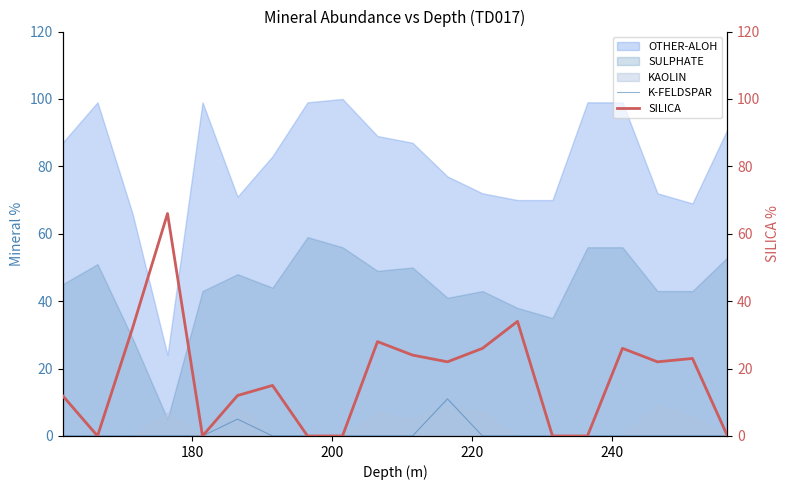

True or false: K-FELDSPAR and SILICA cross at least once.

False